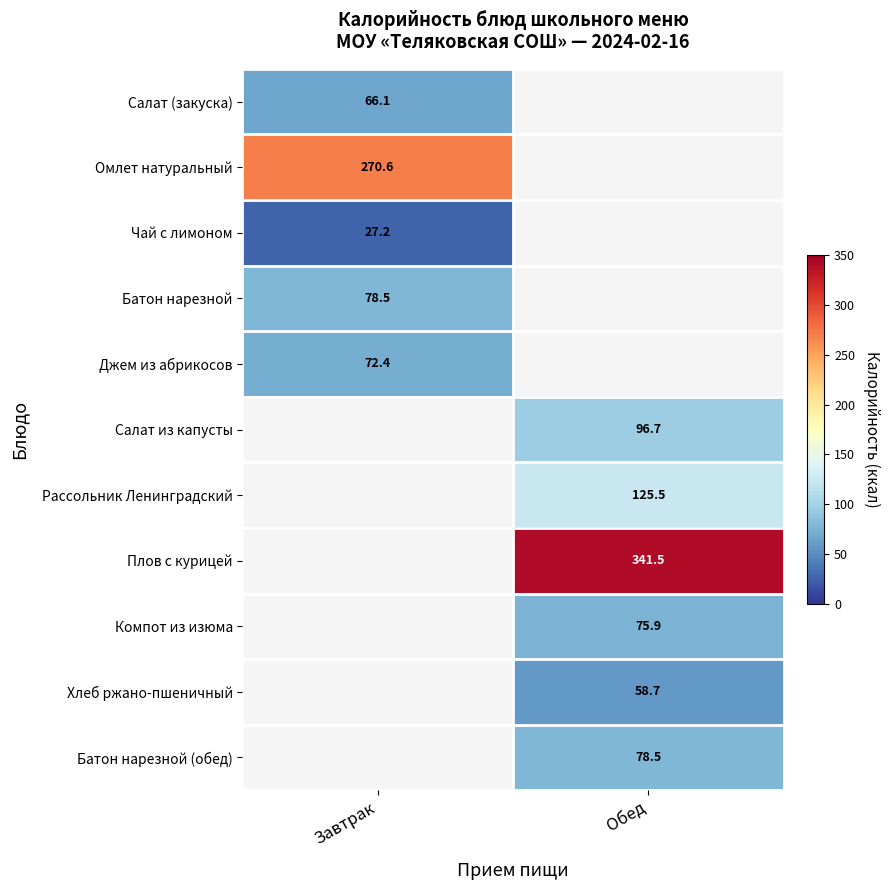

Is the value of Плов с курицей at Обед greater than the value of Салат из капусты at Обед?

Yes